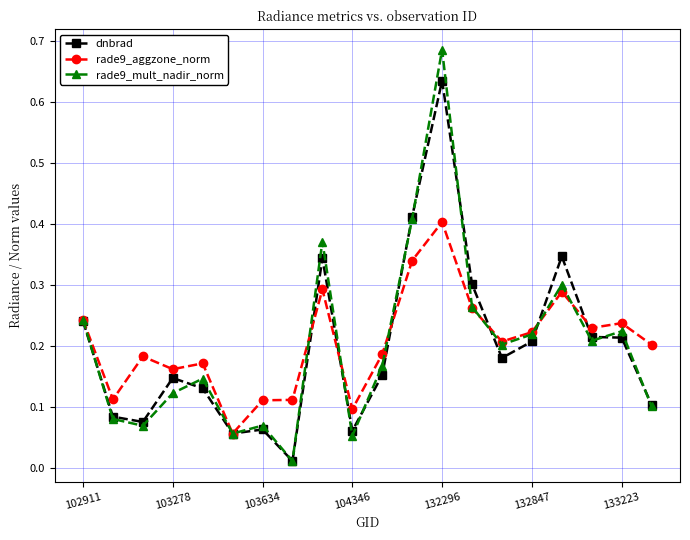

Count the rade9_aggzone_norm values in the range 0 to 1.

20